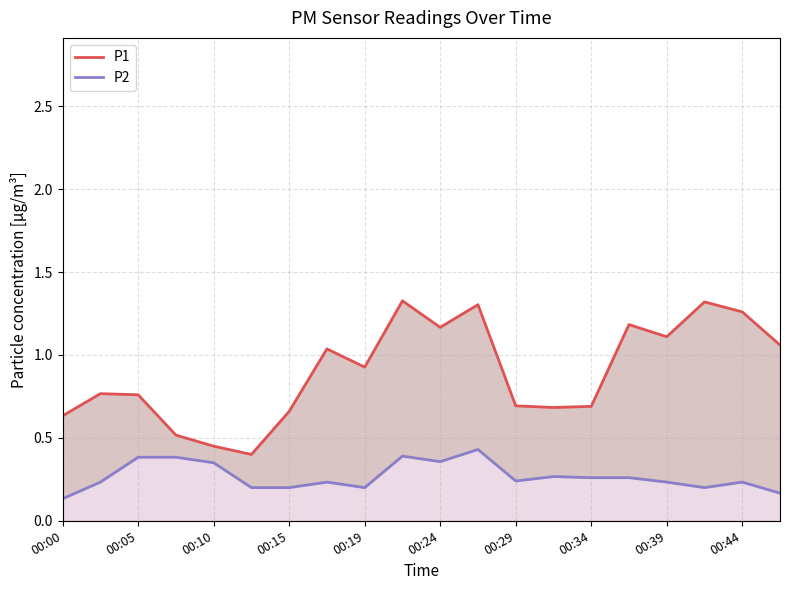

What is the minimum value shown in the chart?

0.1